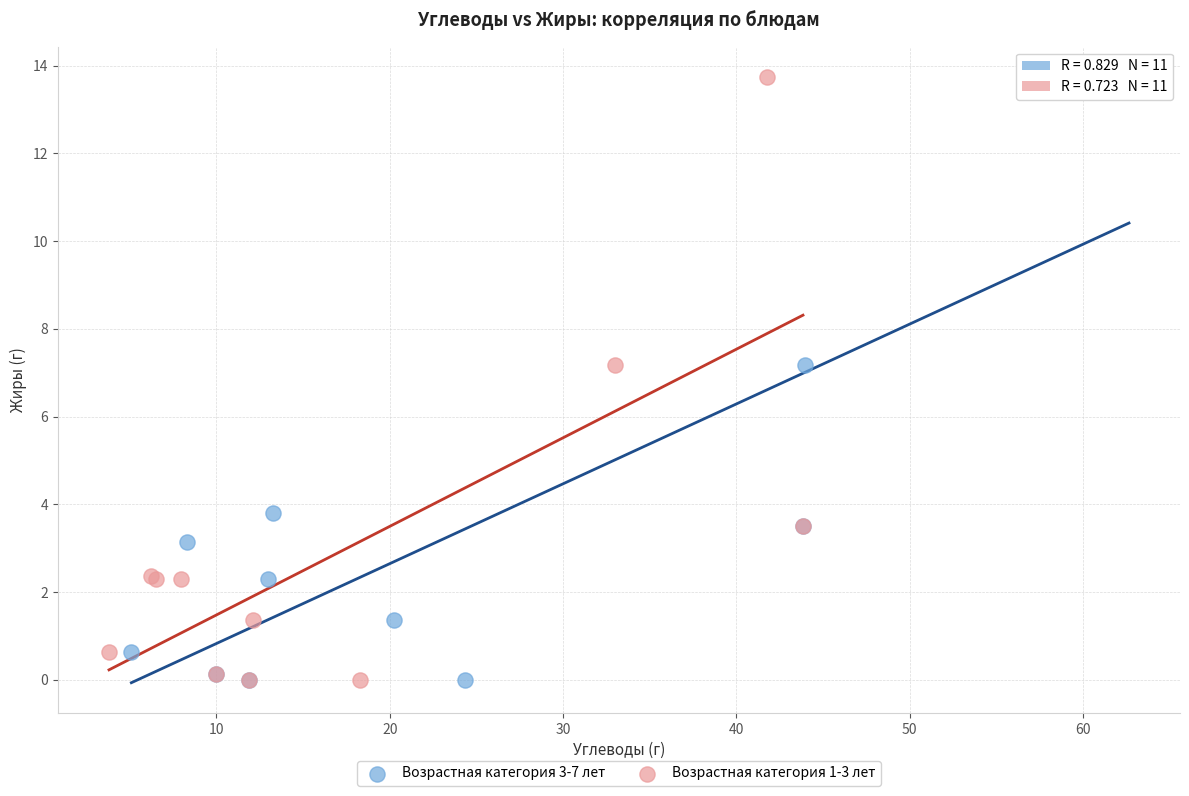

What are all the series names shown in the legend?

Возрастная категория 3-7 лет, Возрастная категория 1-3 лет